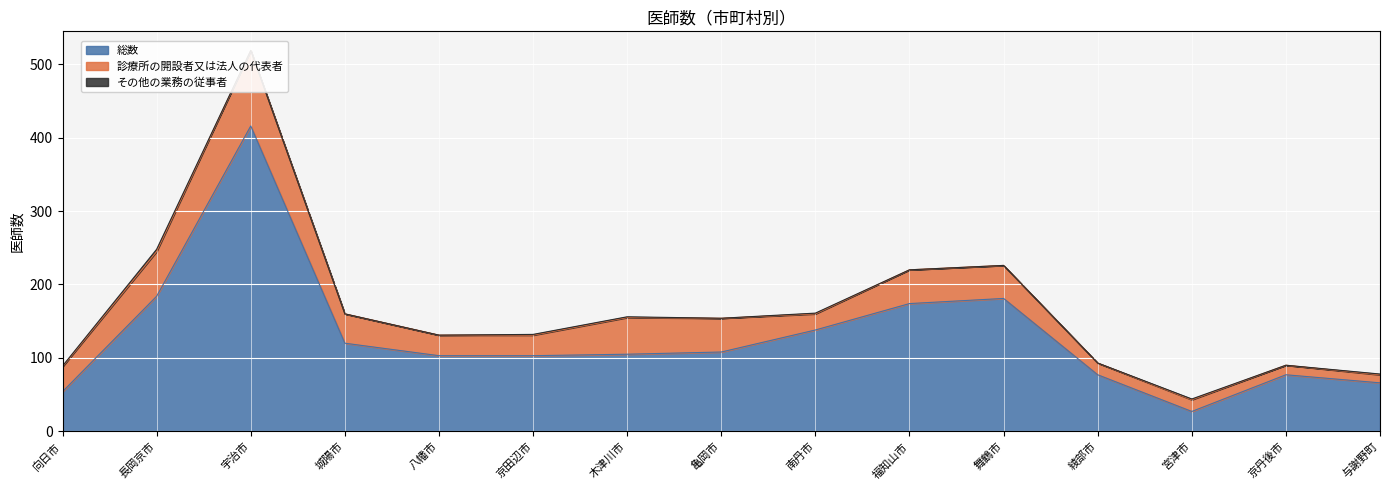

What is the average value of the その他の業務の従事者 series?

1